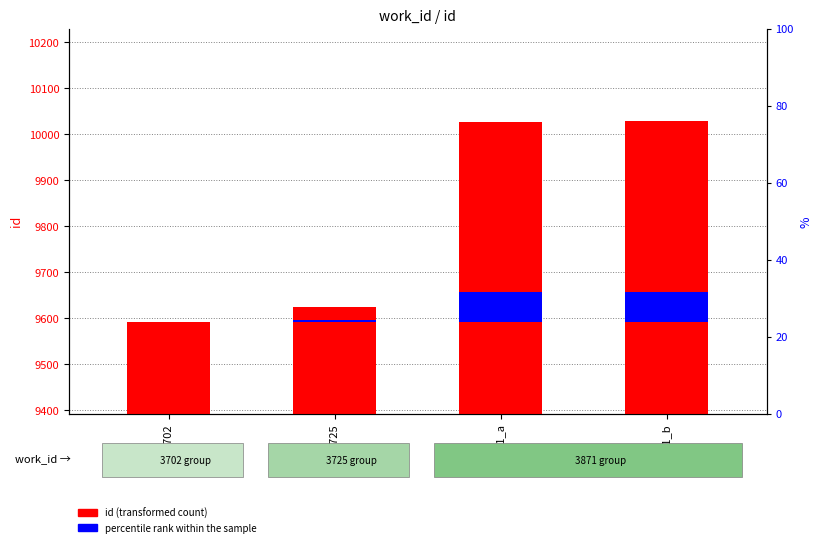

Reading left to right, list all the values displayed in this chart.

id (transformed count): 3702=9592.0	3725=9624.0	3871_a=10027.0	3871_b=10029.0
percentile rank within the sample: 3702=0.0	3725=4.8	3871_a=65.2	3871_b=65.5